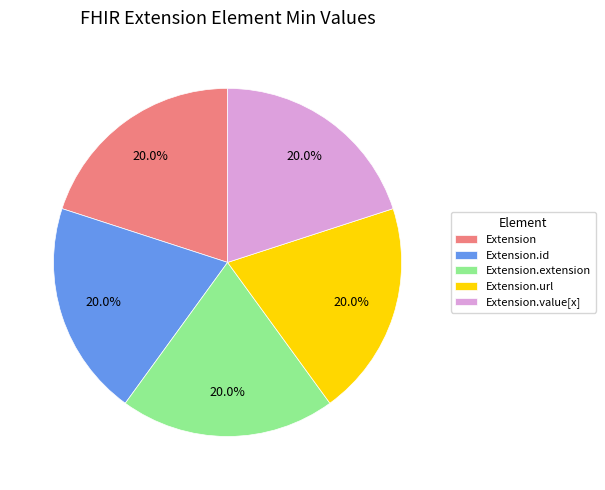

To the nearest percent, what is the combined percentage of Extension.value[x] and Extension?

40%